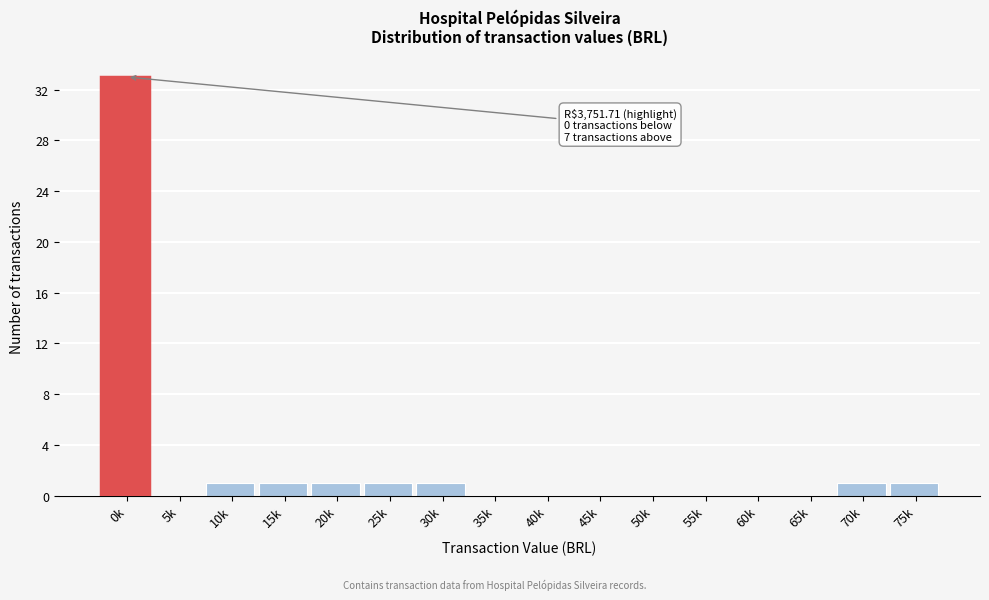

Reading left to right, transcribe all the data shown in this chart.

0k=33	5k=0	10k=1	15k=1	20k=1	25k=1	30k=1	35k=0	40k=0	45k=0	50k=0	55k=0	60k=0	65k=0	70k=1	75k=1